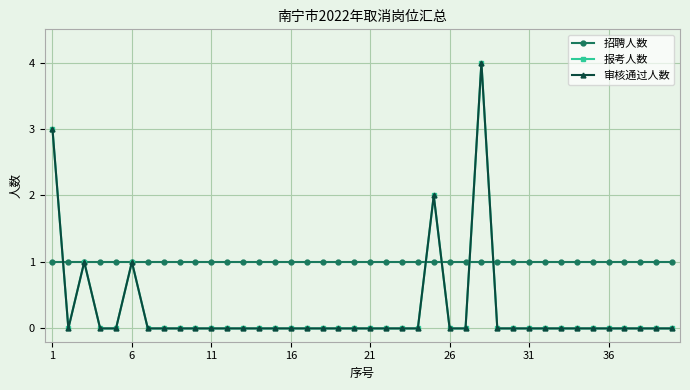

How many lines are shown in the chart?

3